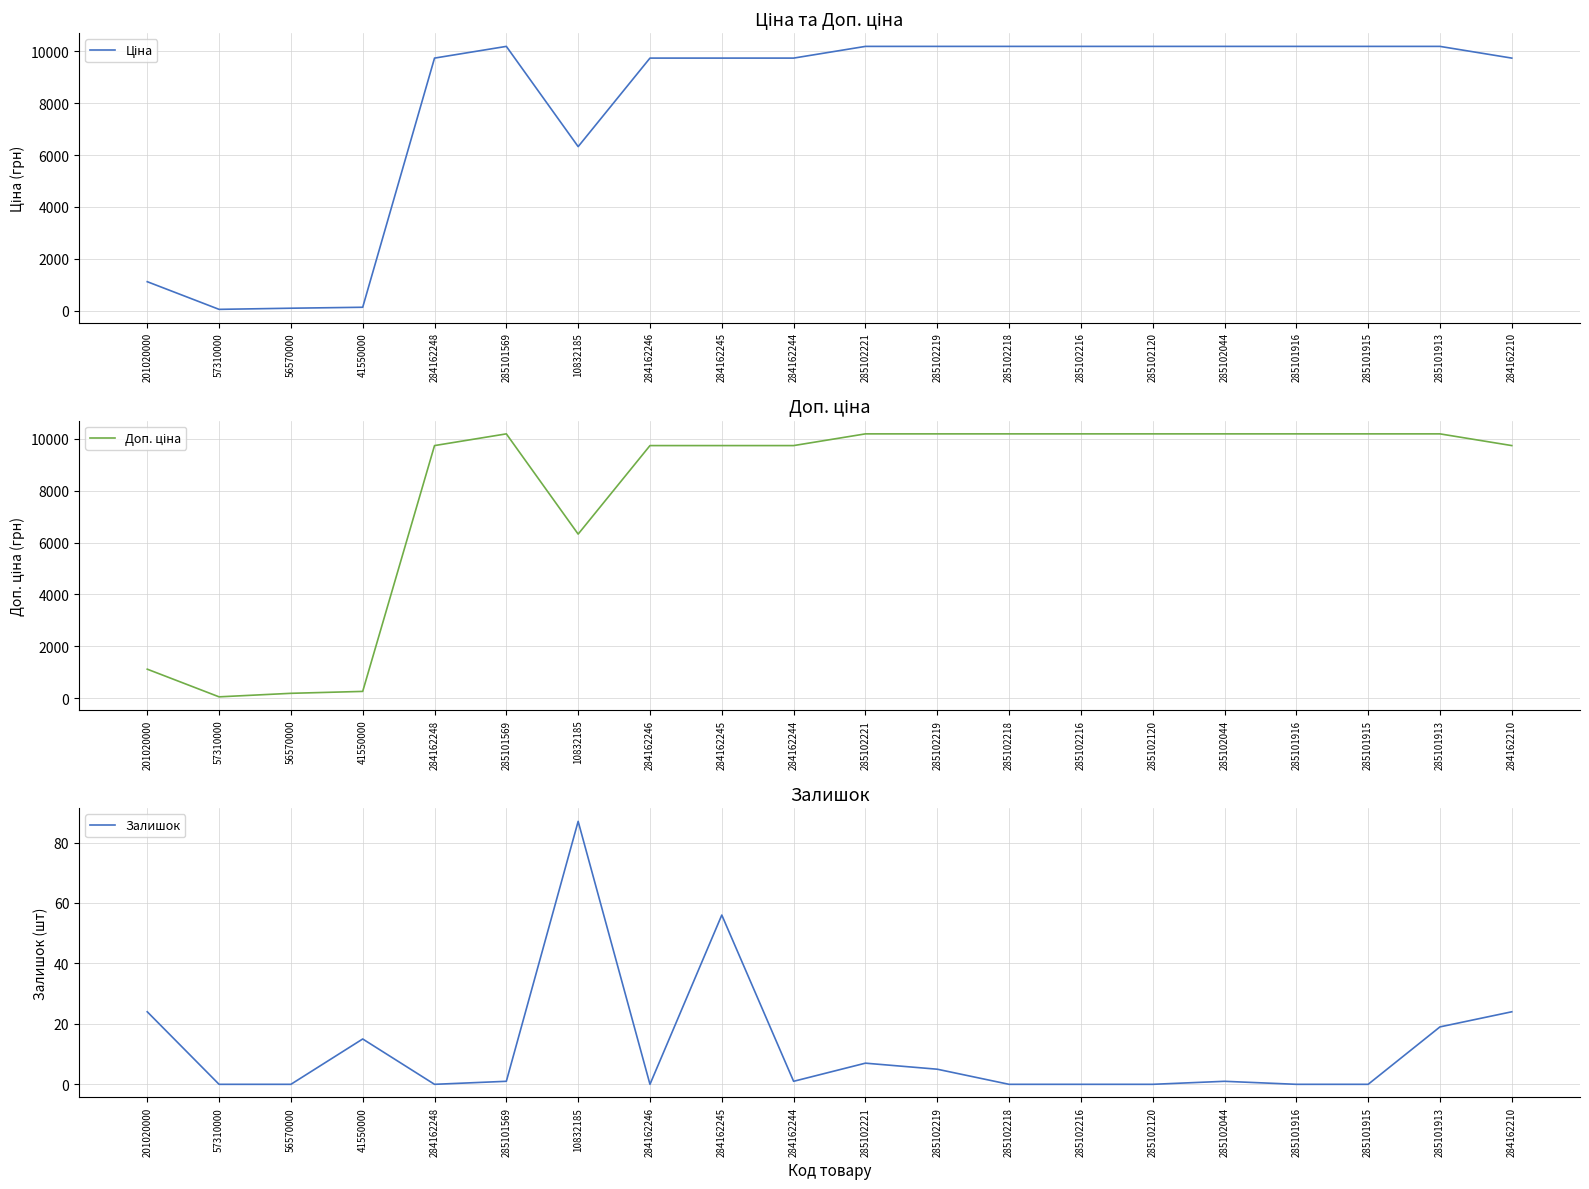

At which label does Доп. ціна reach its minimum?

57310000